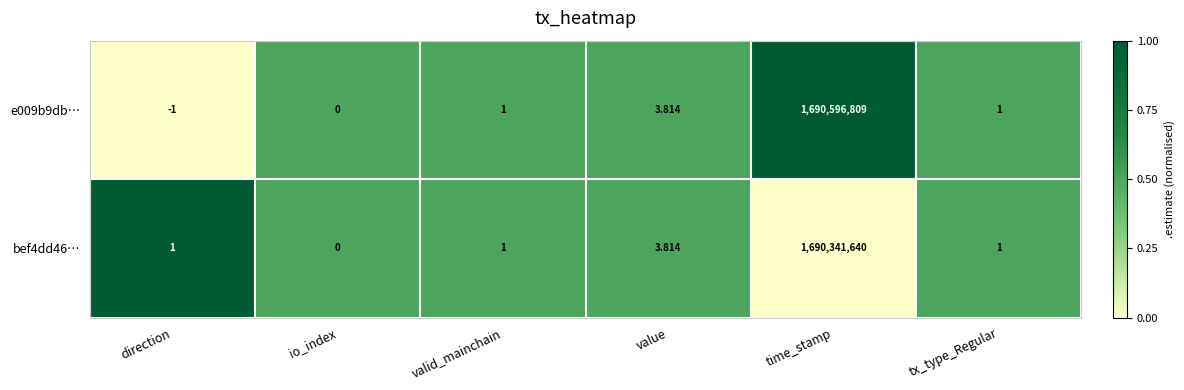

Is the value of e009b9db… at tx_type_Regular greater than the value of bef4dd46… at time_stamp?

No